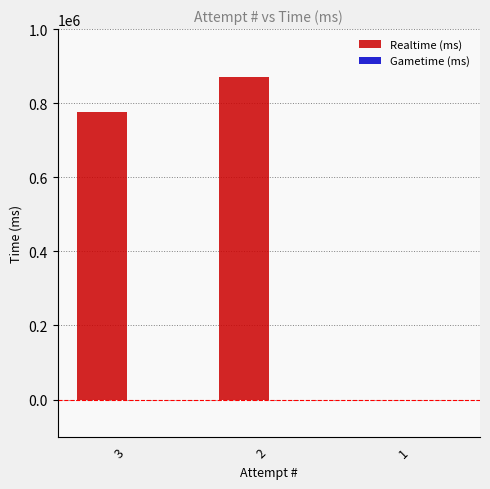

Reading left to right, extract all data points from this chart.

3=776525	2=870799	1=0